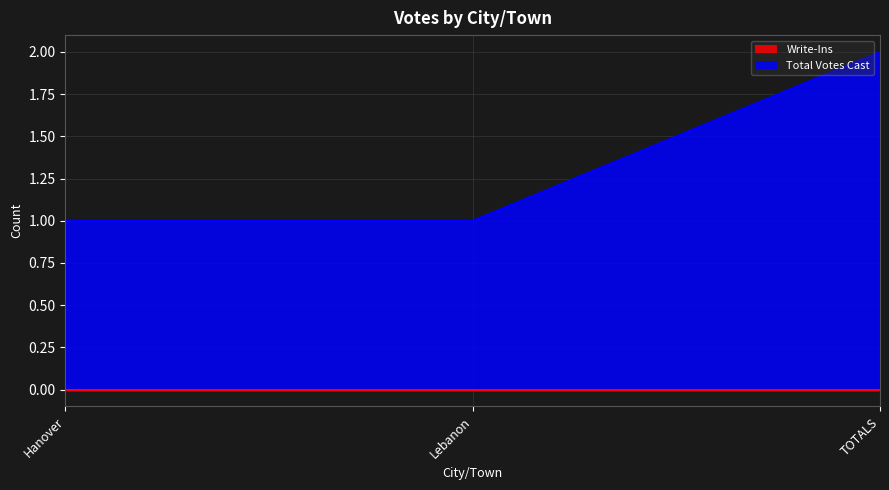

Does the chart have visible grid lines?

Yes